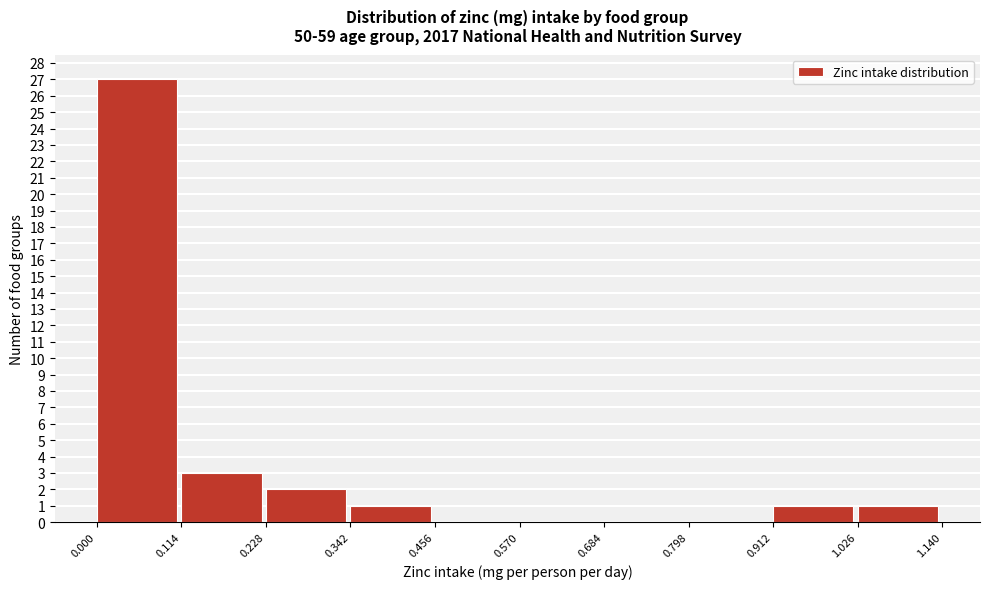

How tall is the bar that spans 0.342 to 0.456 on the x-axis? The values are not printed on the chart, so give them approximately, as read against the axis.

1